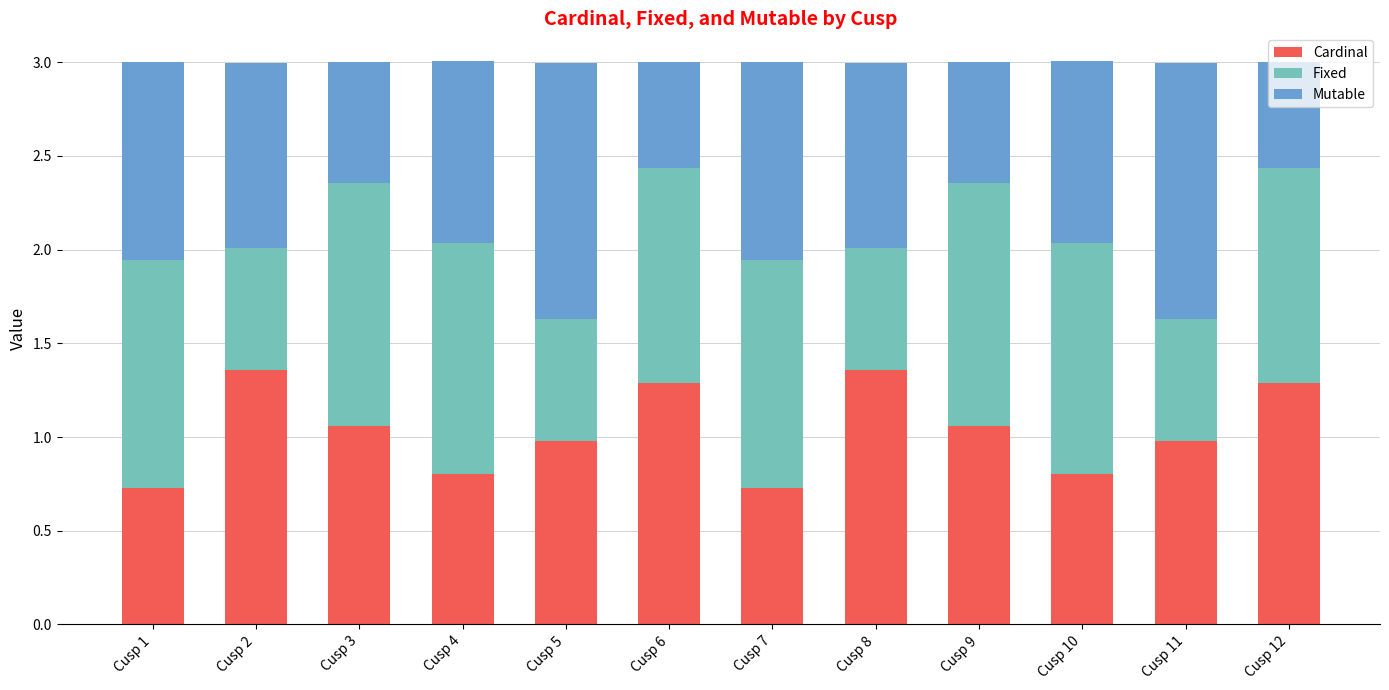

What are all the series names shown in the legend?

Cardinal, Fixed, Mutable